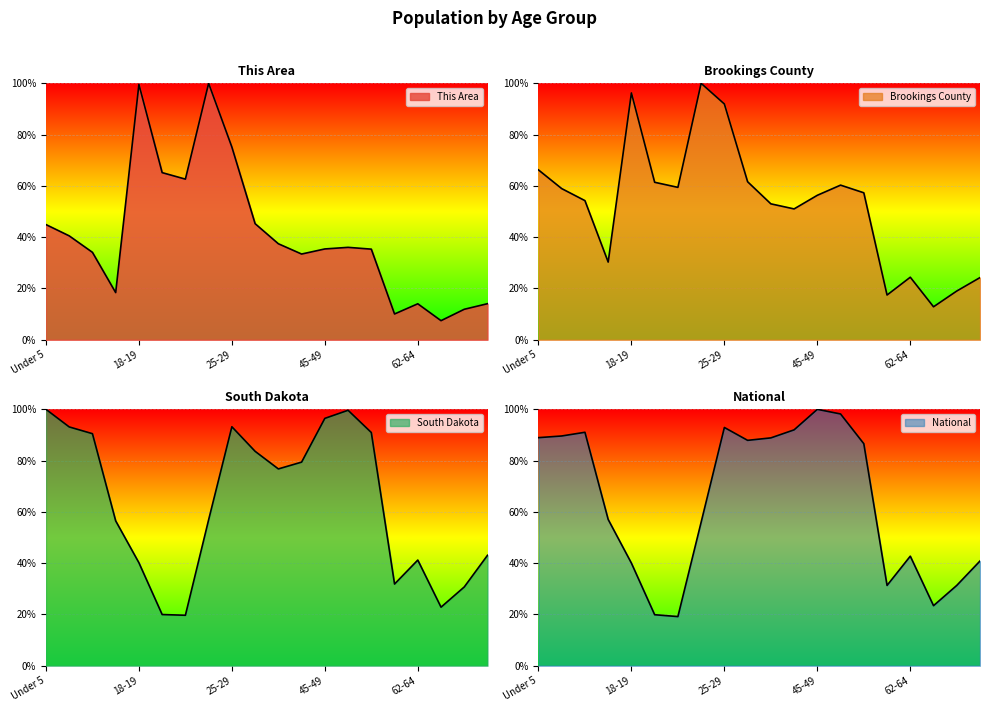

Between 25-29 and 5 to 9, which is larger?

25-29